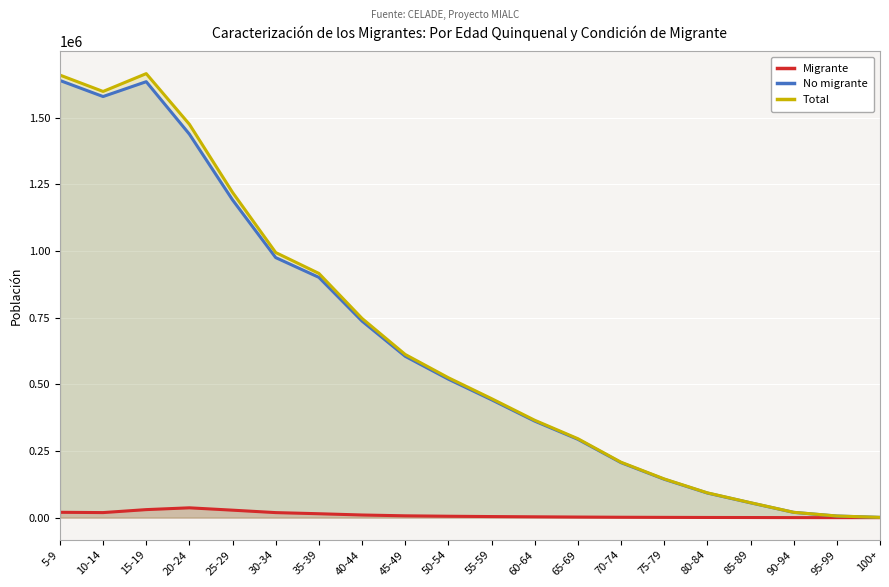

What is the value of the Migrante point at the 15th from the left?

1169